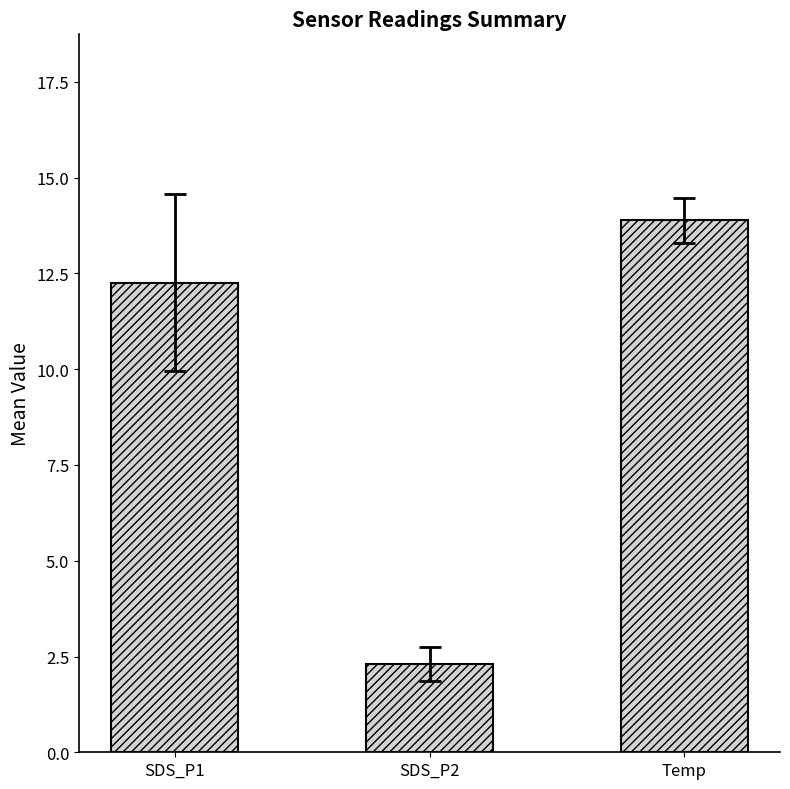

True or false: the data shows 13.9 at Temp.

True